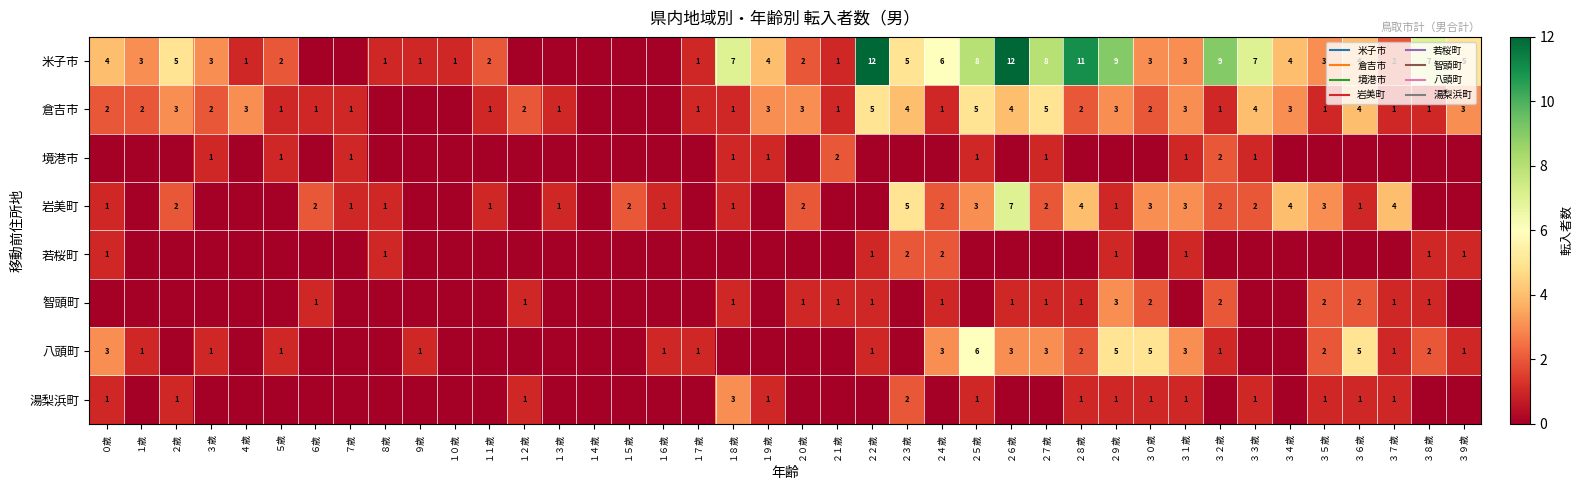

Which has a higher value, ２９歳 or ３４歳?

２９歳